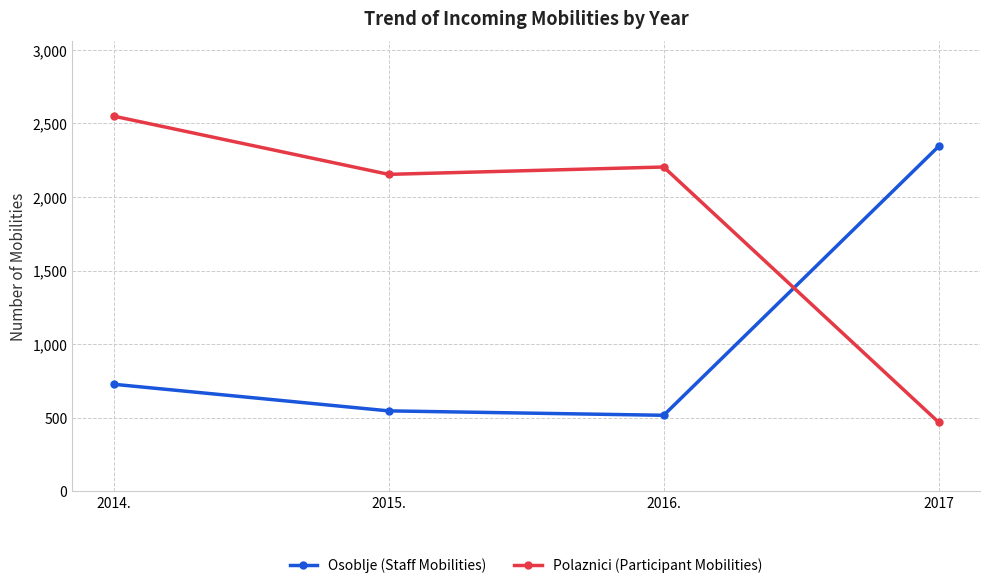

How many lines are shown in the chart?

2